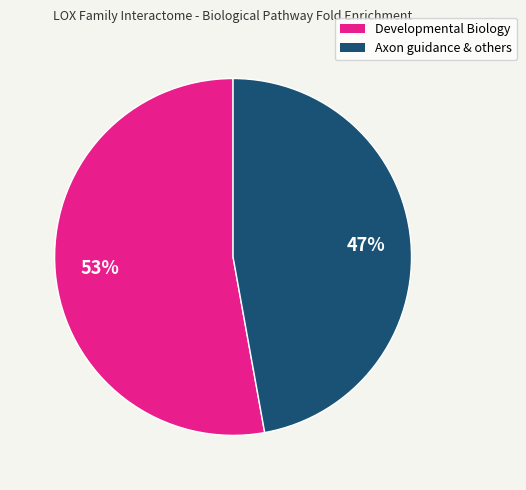

To the nearest percent, what is the average slice percentage?

50%